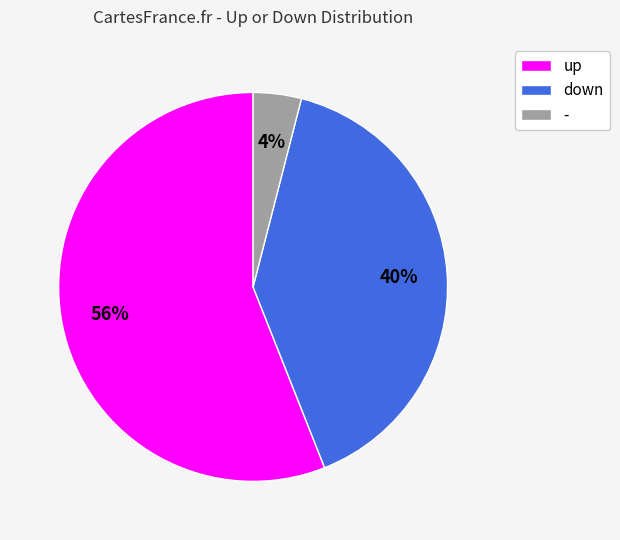

What percentage is the up slice, to the nearest percent?

56%